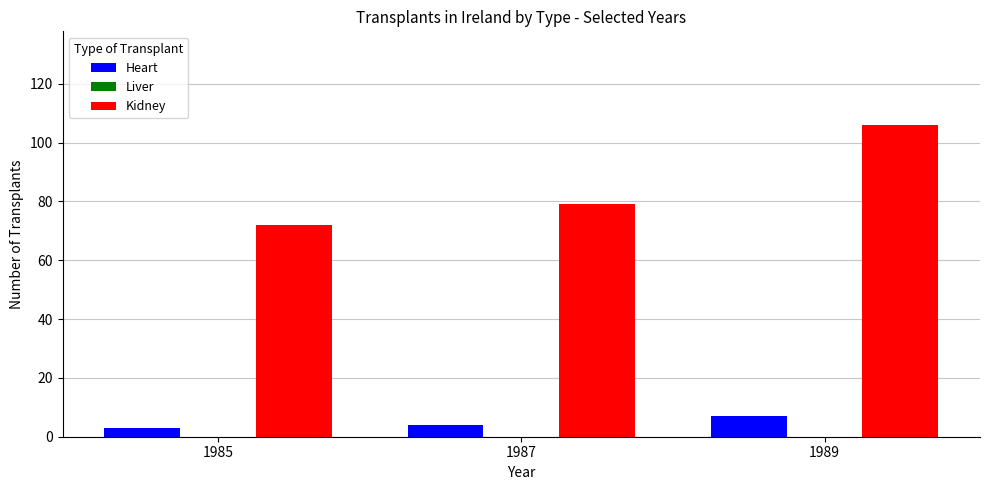

Which series has the largest total across all categories?

Kidney